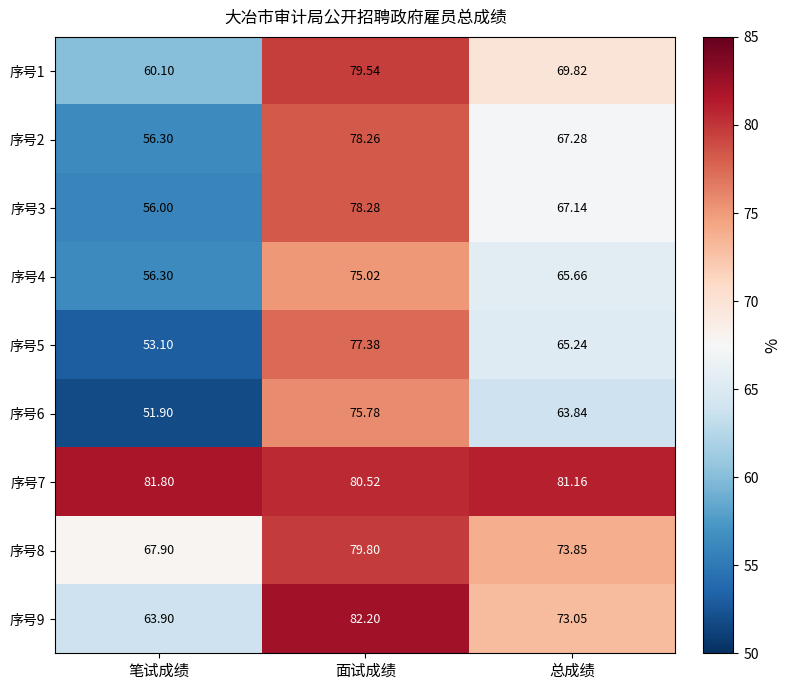

Which category has the highest value in the 序号4 series?

面试成绩